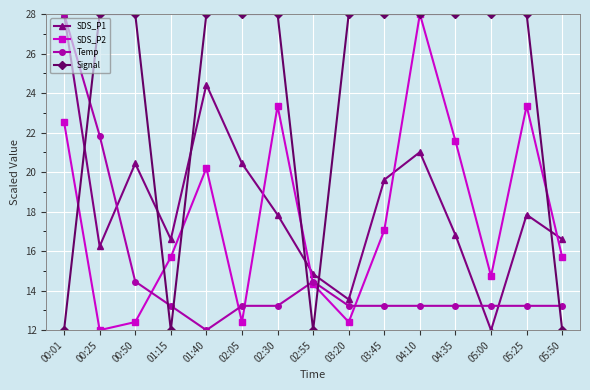

In SDS_P1, how many points are lower than both neighbors (excluding endpoints)?

4